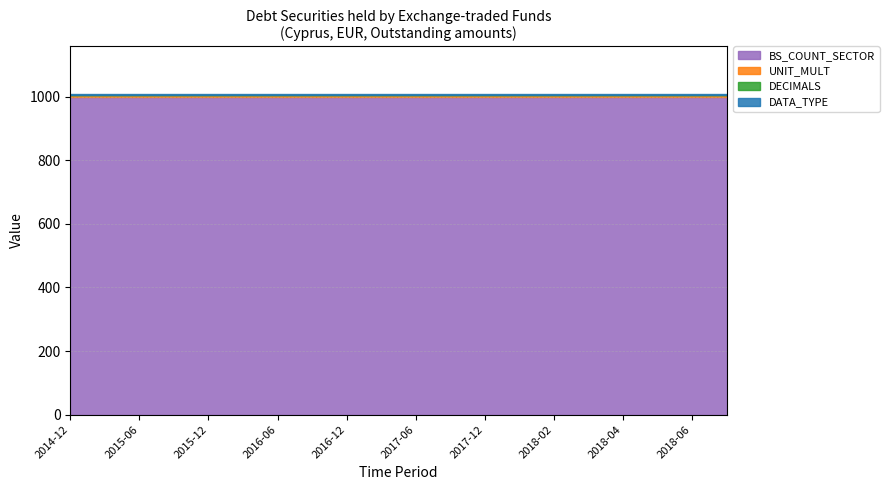

At how many categories does at least one series exceed 432?

20